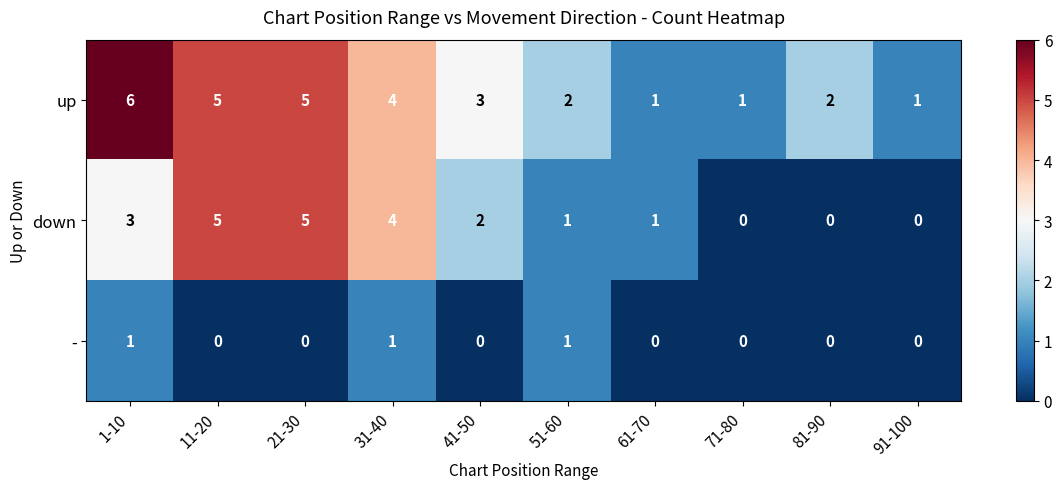

Reading left to right, transcribe all the data shown in this chart.

up: 6	5	5	4	3	2	1	1	2	1
down: 3	5	5	4	2	1	1	0	0	0
-: 1	0	0	1	0	1	0	0	0	0